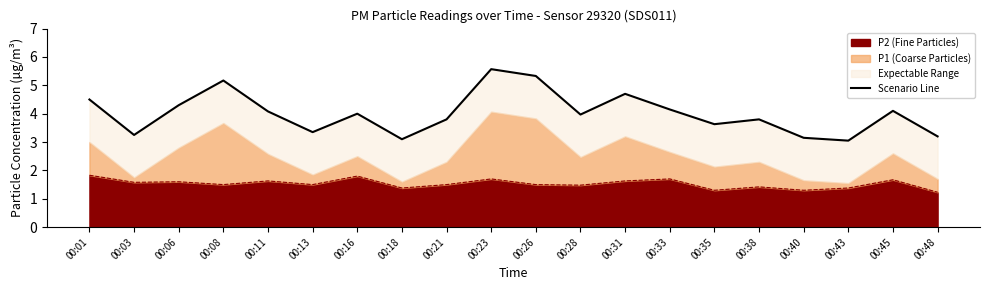

How many lines are shown in the chart?

1